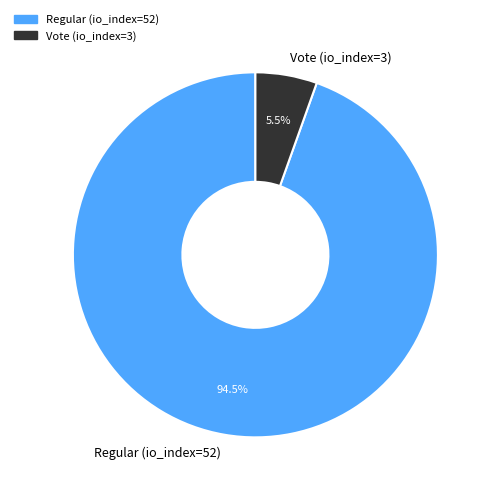

True or false: Vote (io_index=3) accounts for 15% of the total.

False